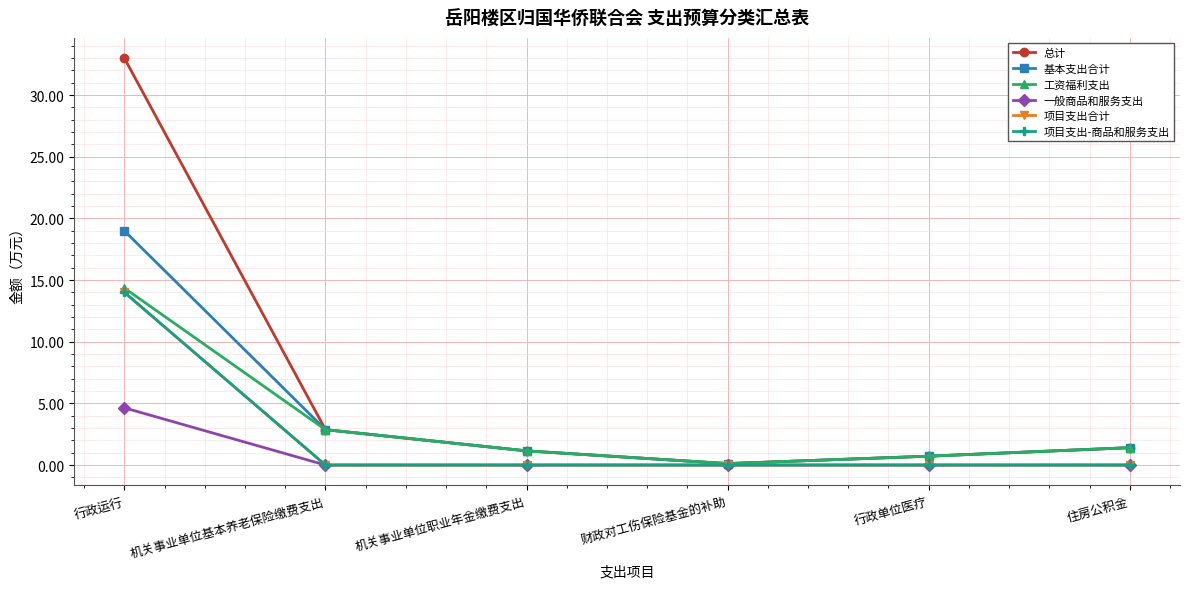

True or false: 一般商品和服务支出 has more than 1 points higher than both neighbors.

False